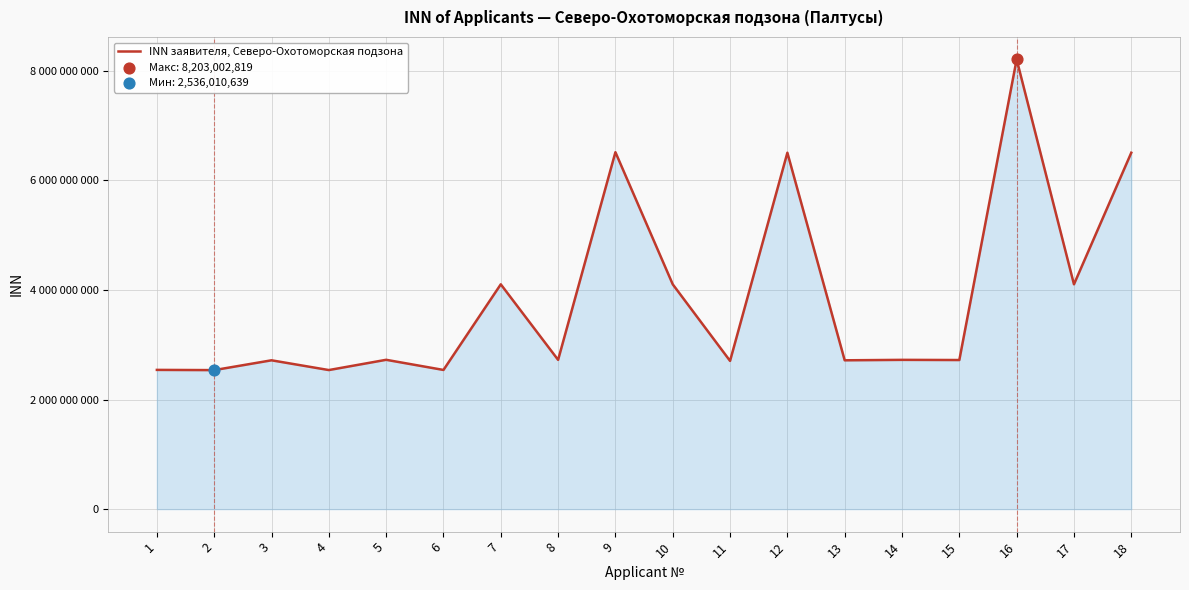

Between 10 and 16, which is larger?

16